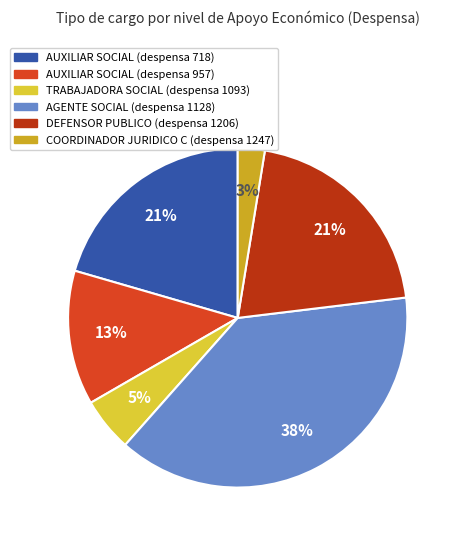

Is there any slice that represents more than half of the pie?

No